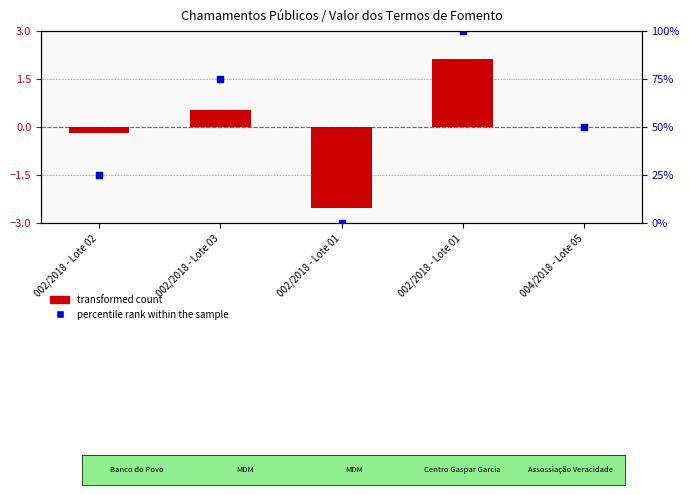

At how many categories does at least one series exceed 55?

2